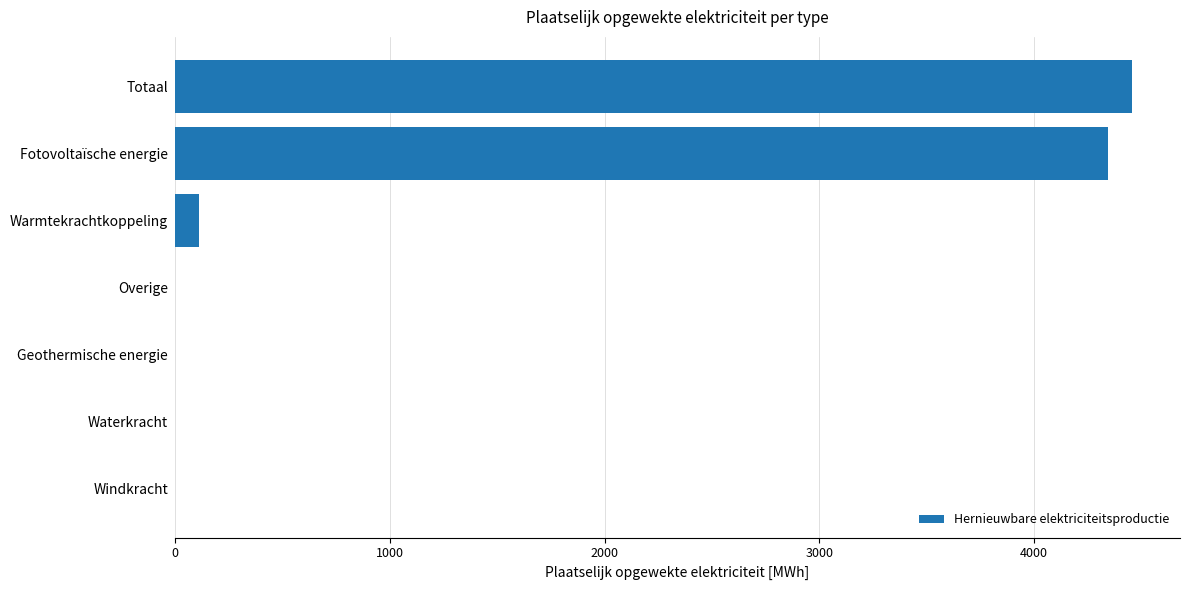

Which label corresponds to the largest value in the chart?

Totaal